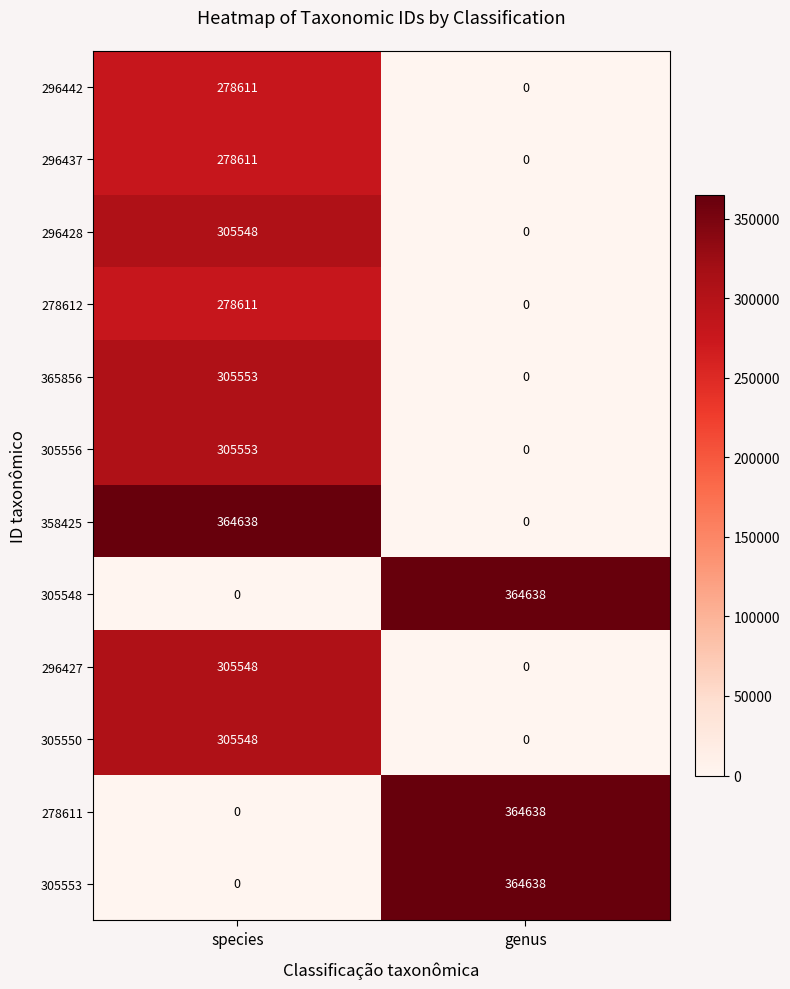

What is the spread (max minus min) of values at species?

364638